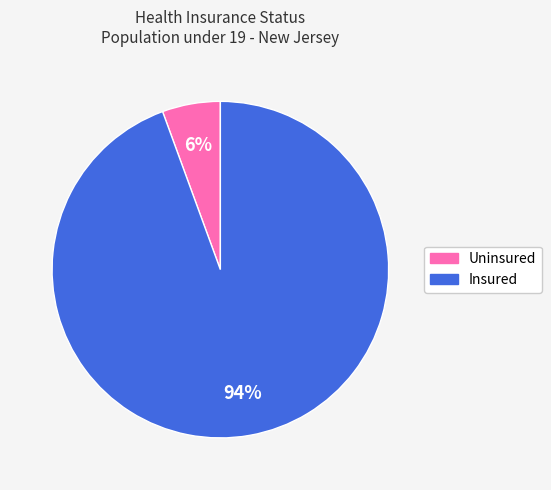

To the nearest percent, what is the combined percentage of Uninsured and Insured?

100%